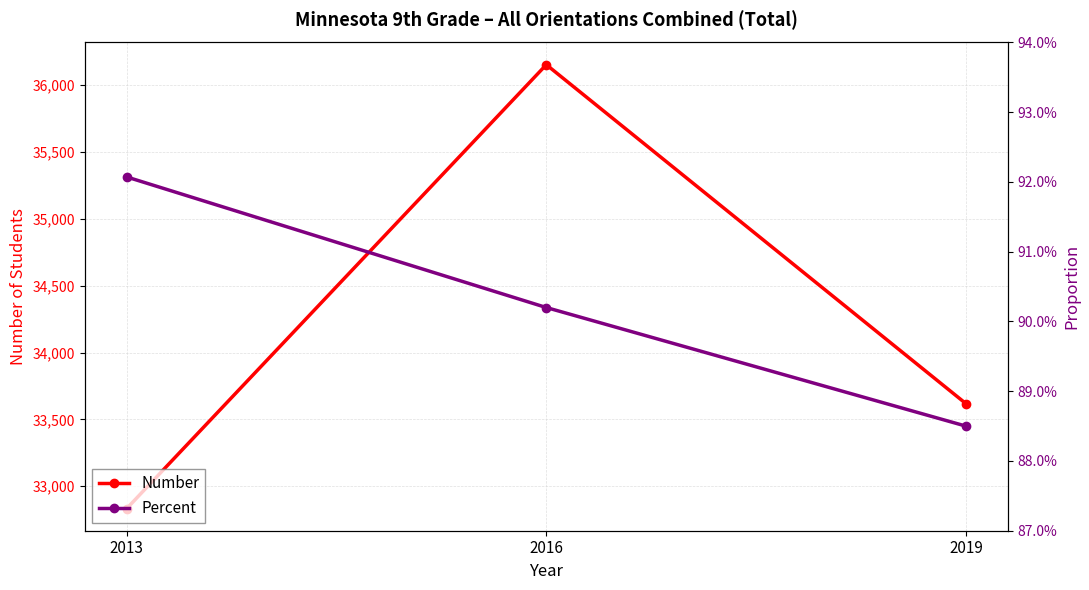

True or false: Number has a value of 56221.5 at 2016.

False